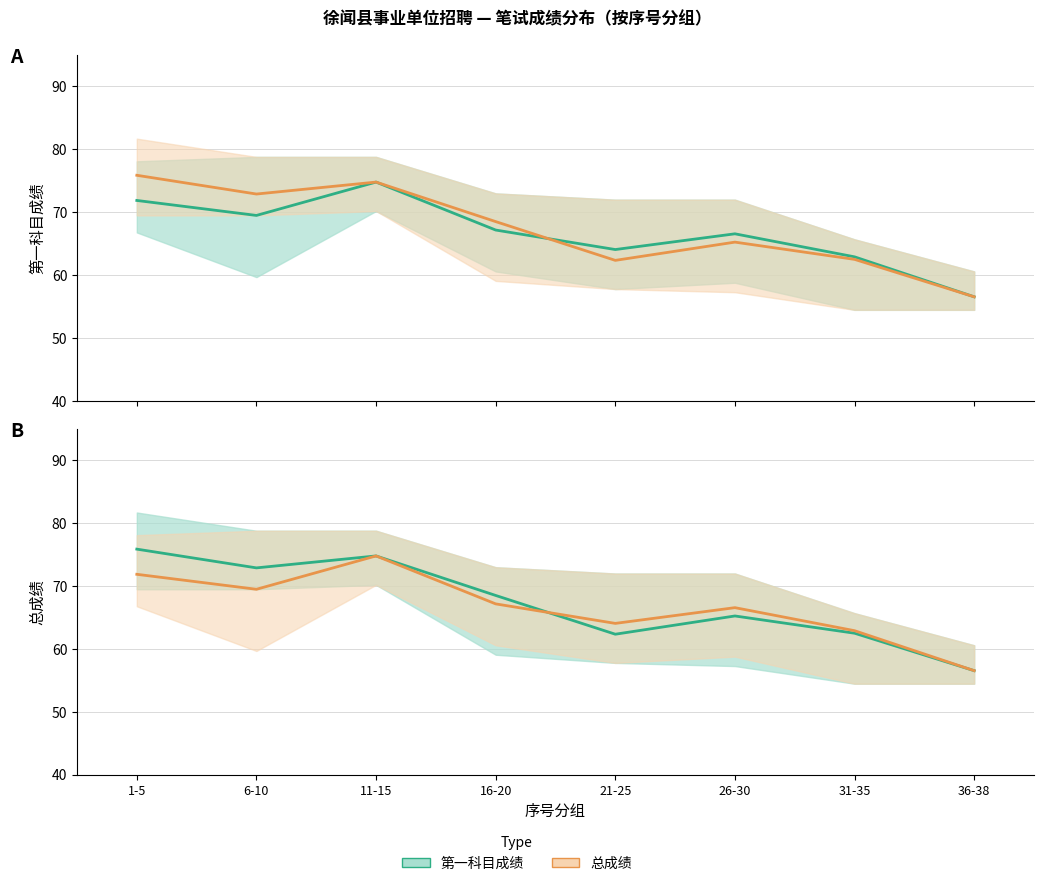

The 第一科目成绩 (均值) series shows 71.9 at 1-5. True or false?

True